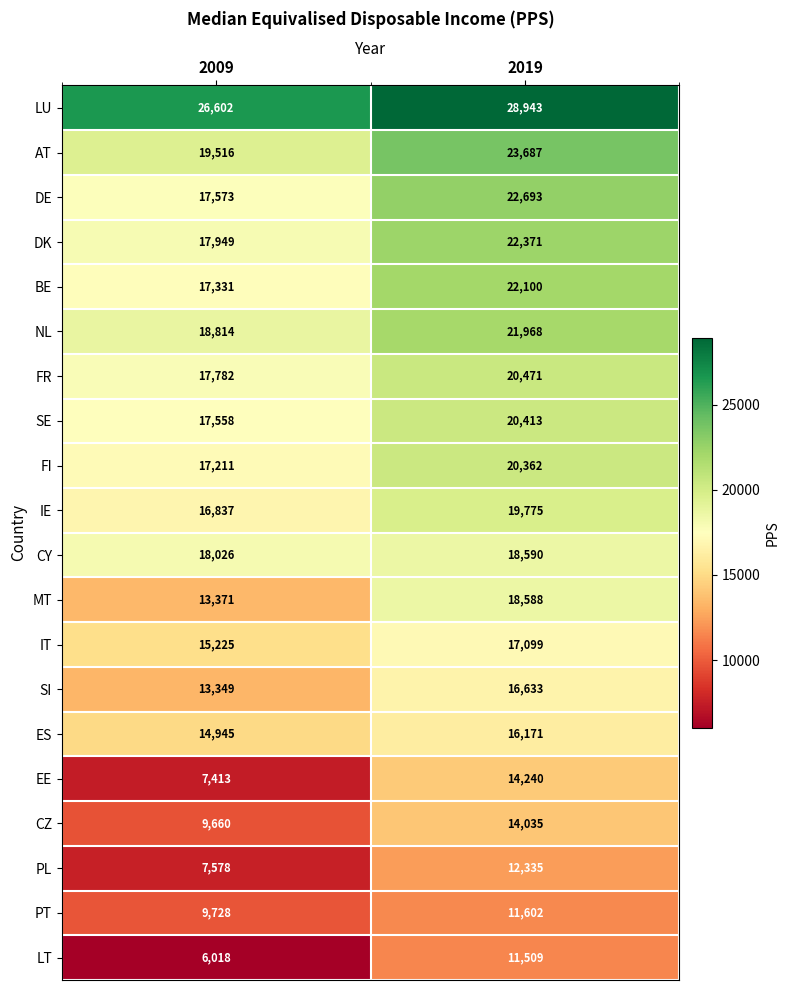

At which label is FR closest to 19126?

2009